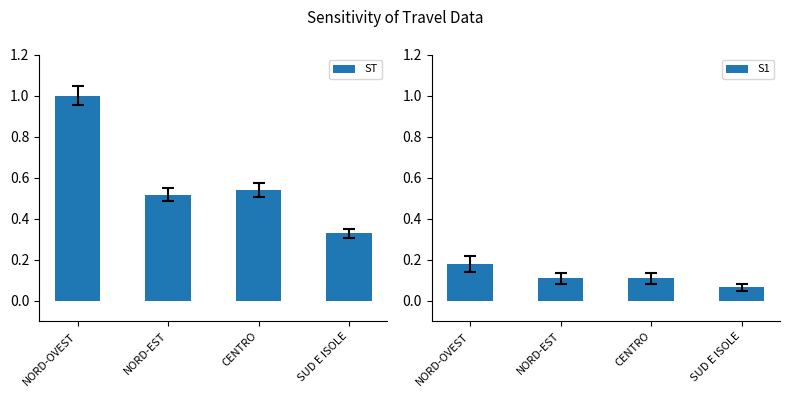

How many bars are there in total?

8